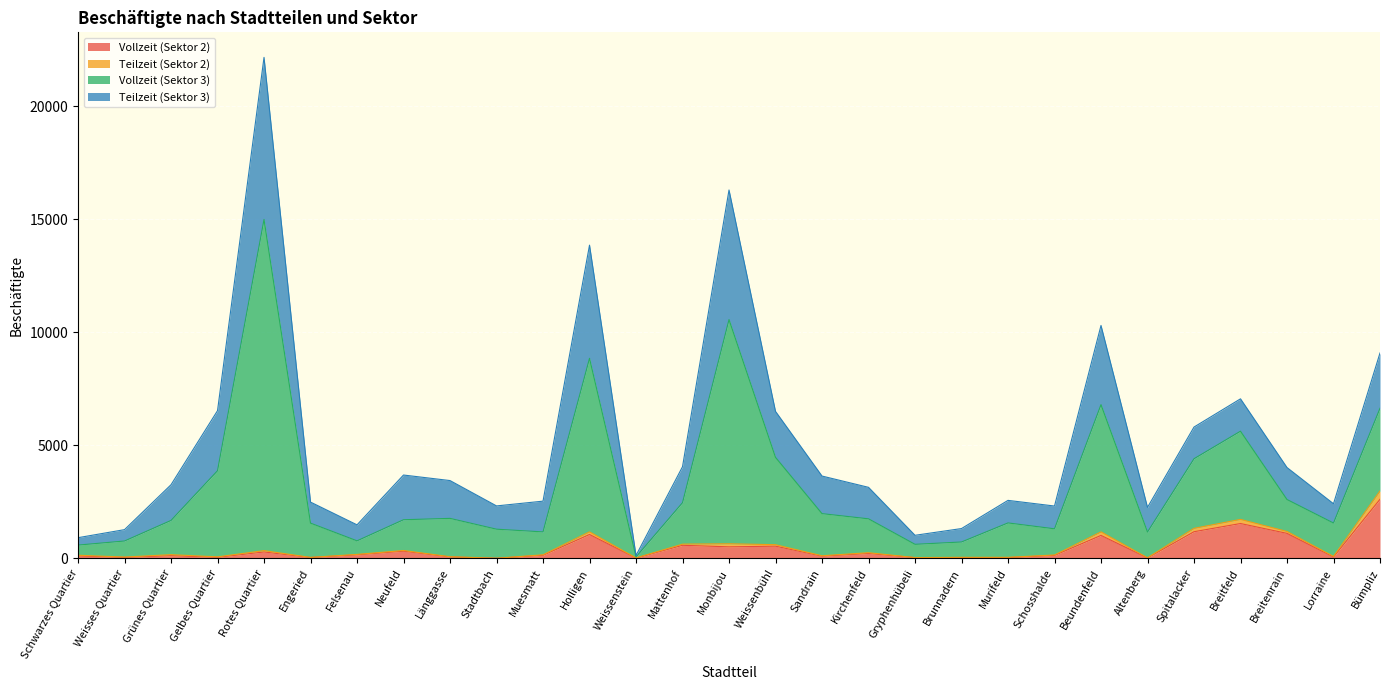

True or false: Vollzeit (Sektor 2) and Vollzeit (Sektor 3) intersect in this chart.

False